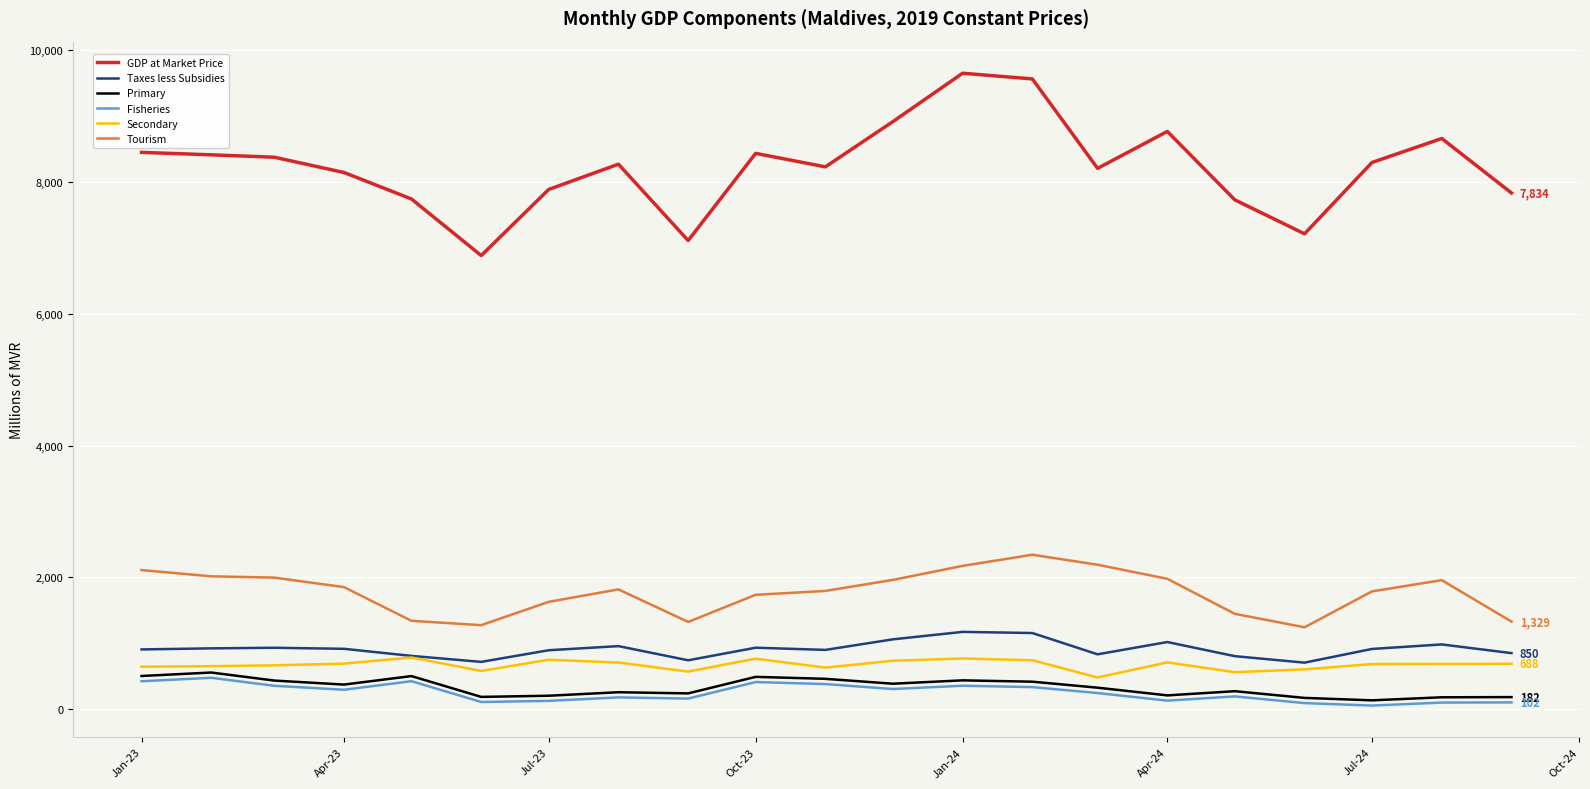

Which series has the largest total across all categories?

GDP at Market Price